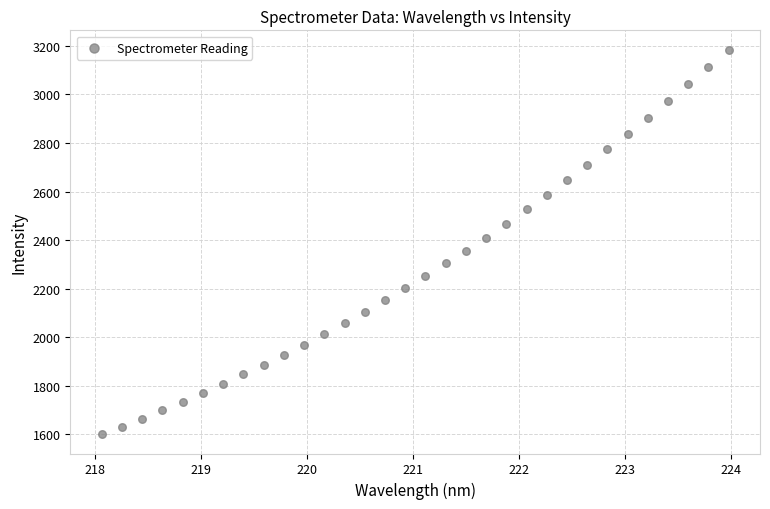

What is the range of X values (max minus min)?

5.9